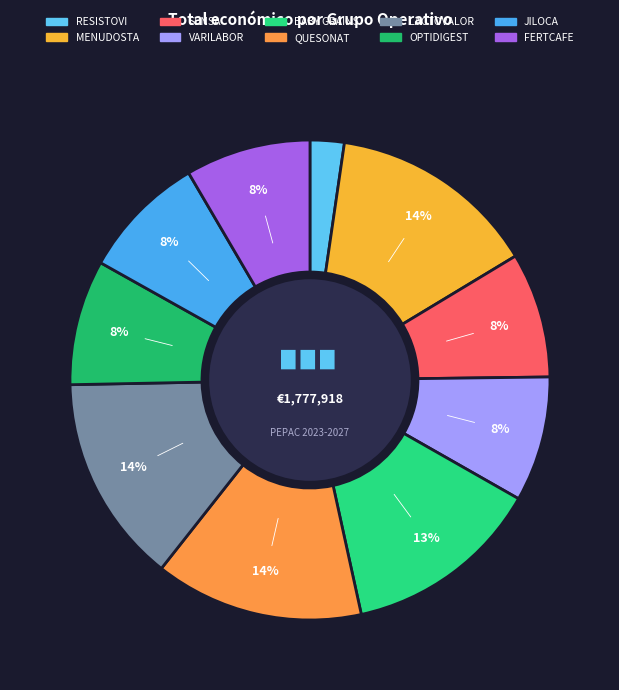

Is there a majority slice in this chart?

No